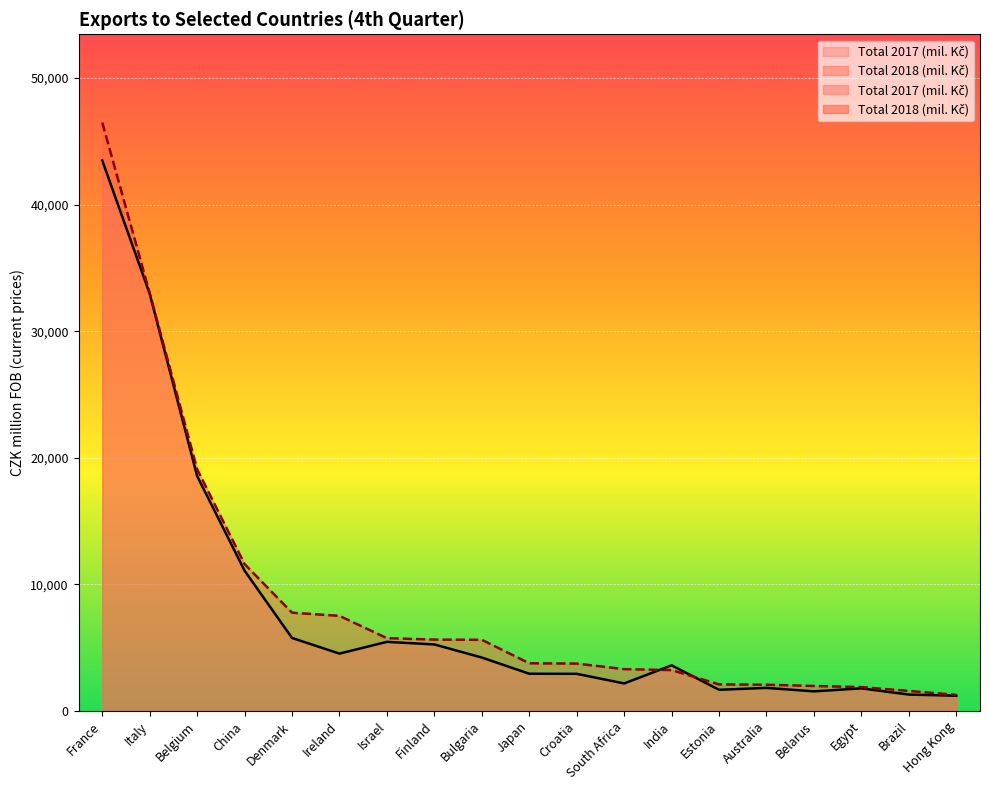

How many values in the Total 2018 (mil. Kč) series exceed 3766?

9